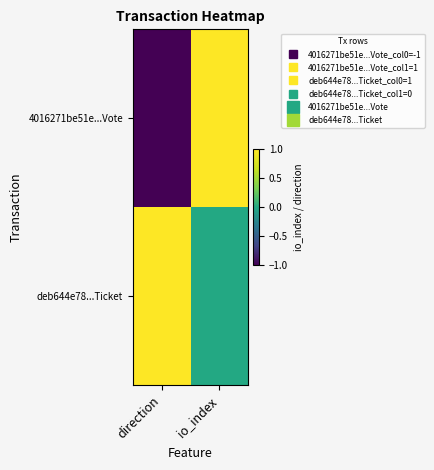

Which label corresponds to the largest value in the chart?

io_index